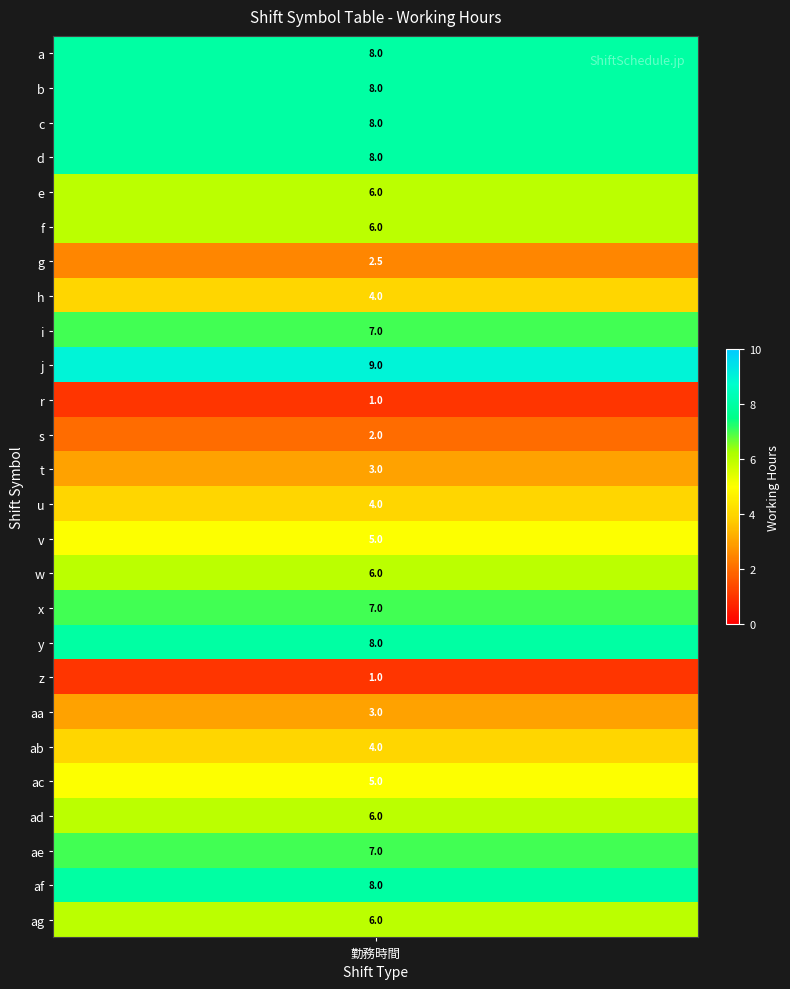

Between aa and af, which is larger?

af